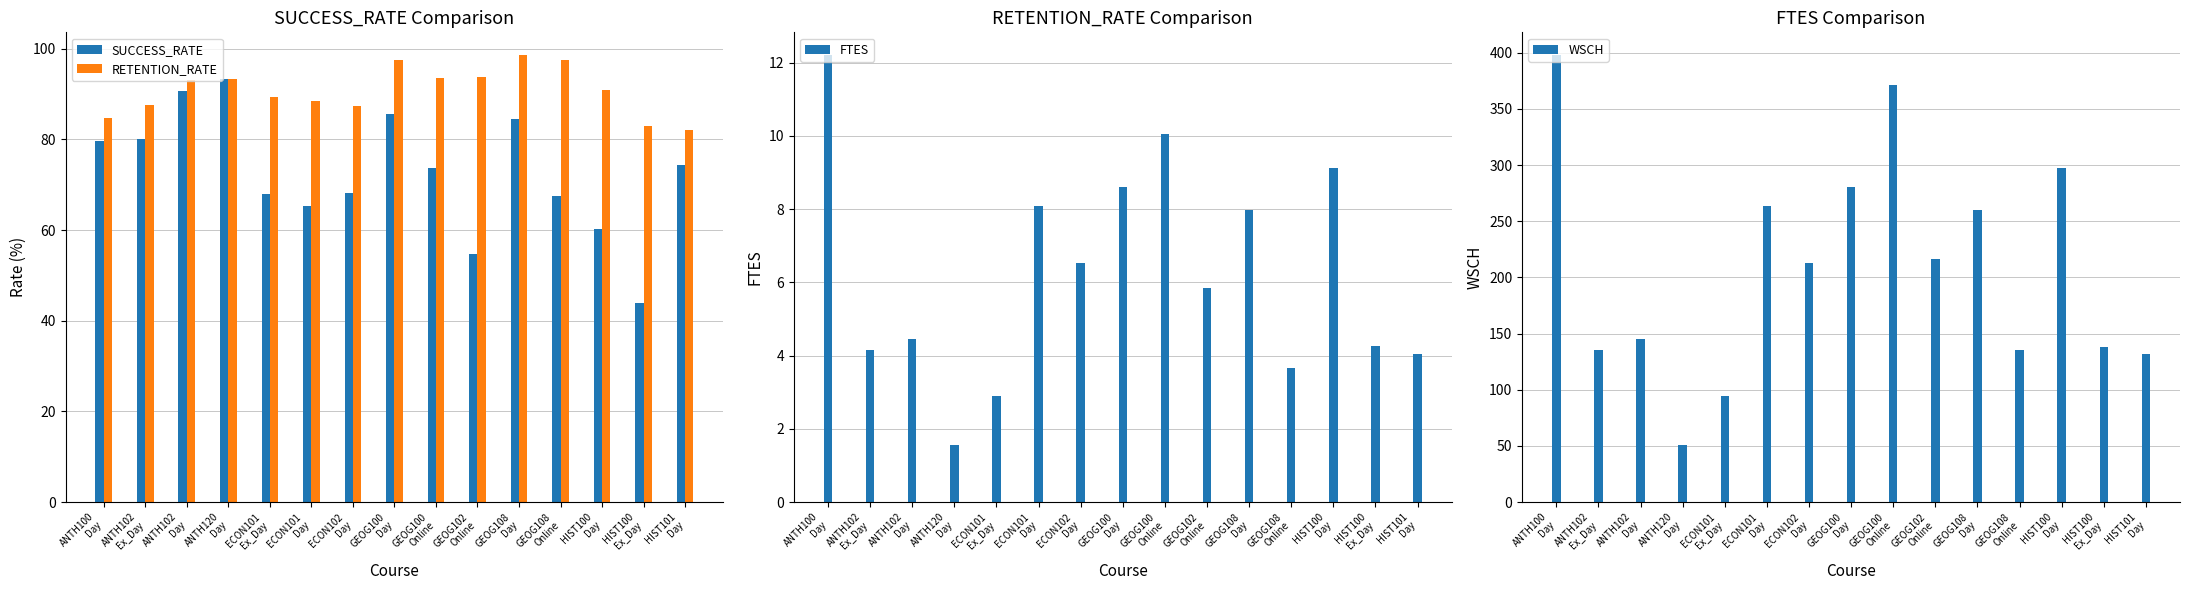

At which label does FTES first exceed 5?

ANTH100
Day